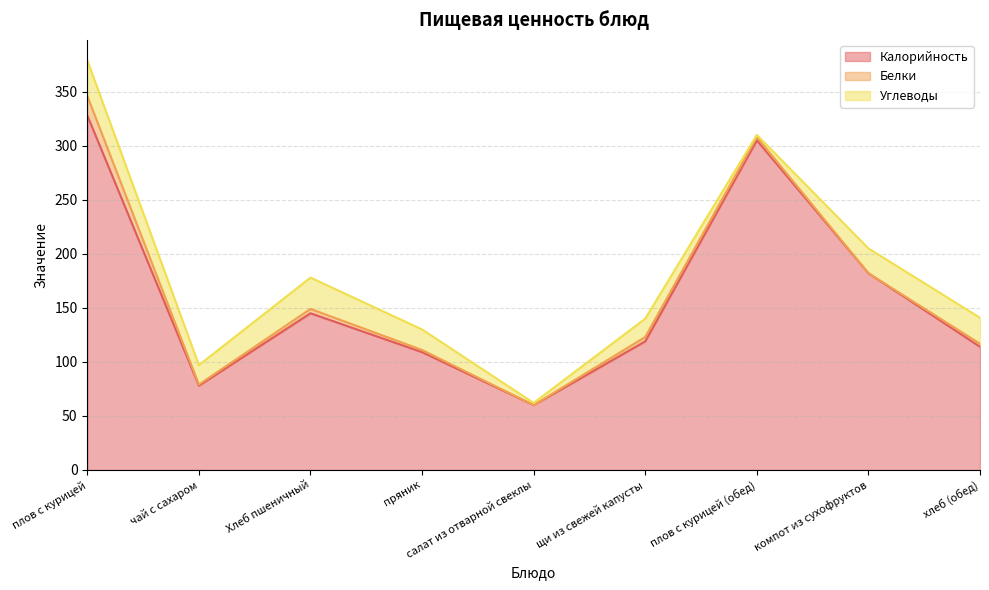

How many values in the Калорийность series are below 119?

4